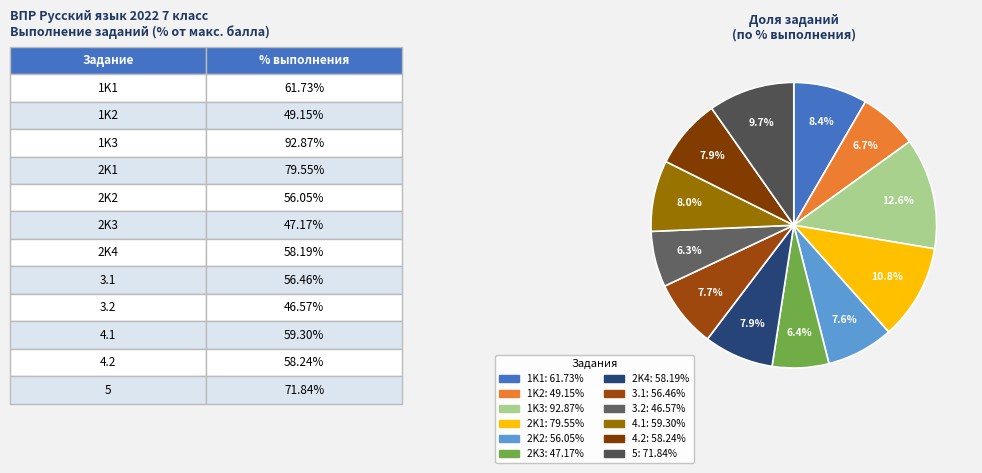

To the nearest percent, what percentage of the pie is 4.2?

8%